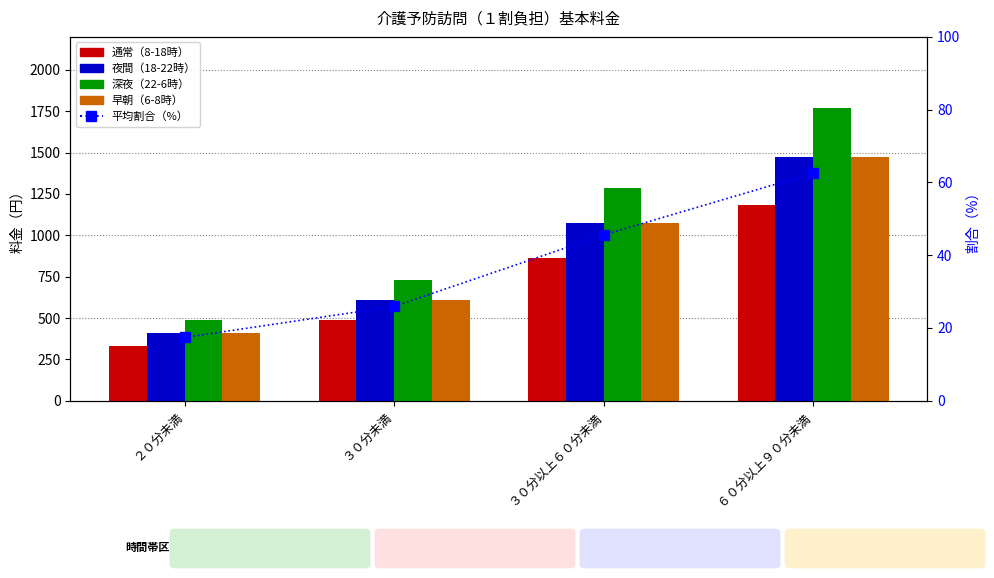

The value of 早朝（6-8時） at ３０分未満 is 302.8. True or false?

False